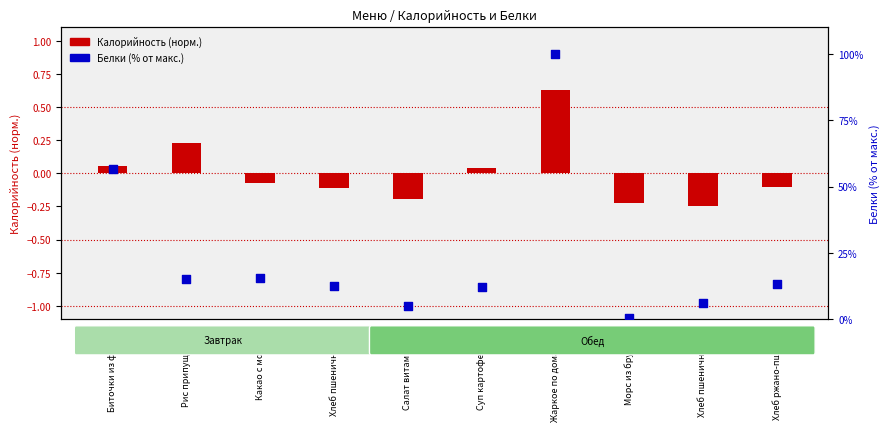

Which series reaches the minimum Y coordinate?

Калорийность (норм.)